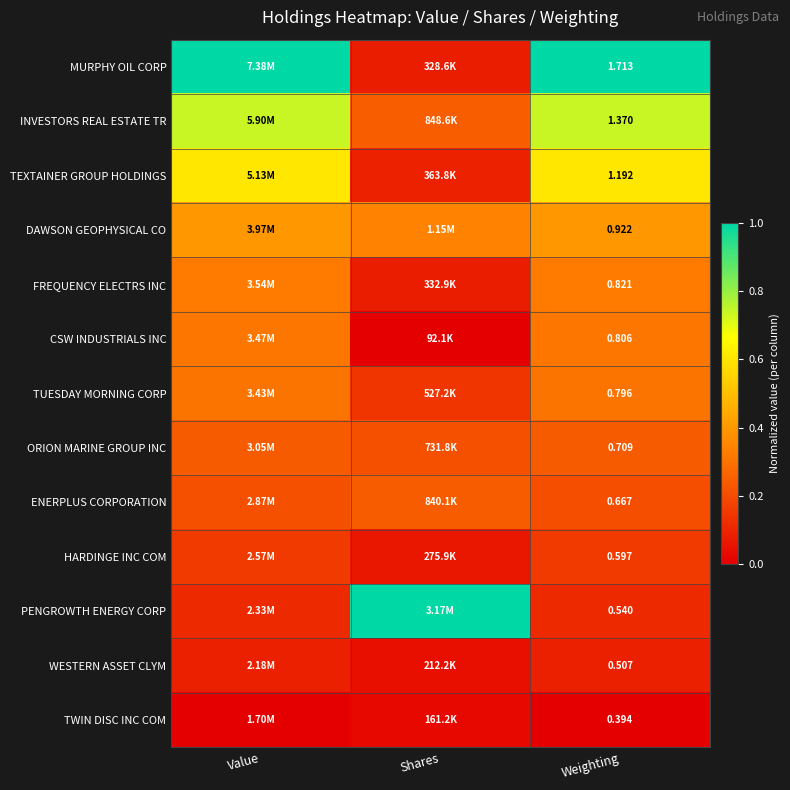

Rank the series at Weighting from highest to lowest value.

MURPHY OIL CORP, INVESTORS REAL ESTATE TR, TEXTAINER GROUP HOLDINGS, DAWSON GEOPHYSICAL CO, FREQUENCY ELECTRS INC, CSW INDUSTRIALS INC, TUESDAY MORNING CORP, ORION MARINE GROUP INC, ENERPLUS CORPORATION, HARDINGE INC COM, PENGROWTH ENERGY CORP, WESTERN ASSET CLYM, TWIN DISC INC COM